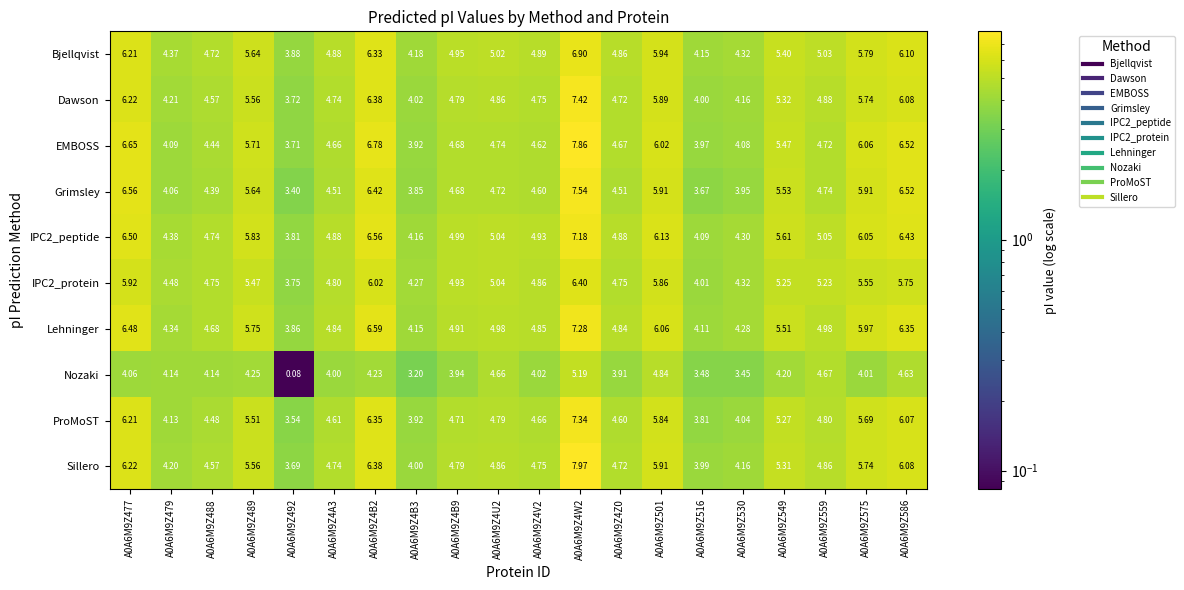

Is the value of IPC2_protein at A0A6M9Z4W2 greater than the value of Lehninger at A0A6M9Z492?

Yes